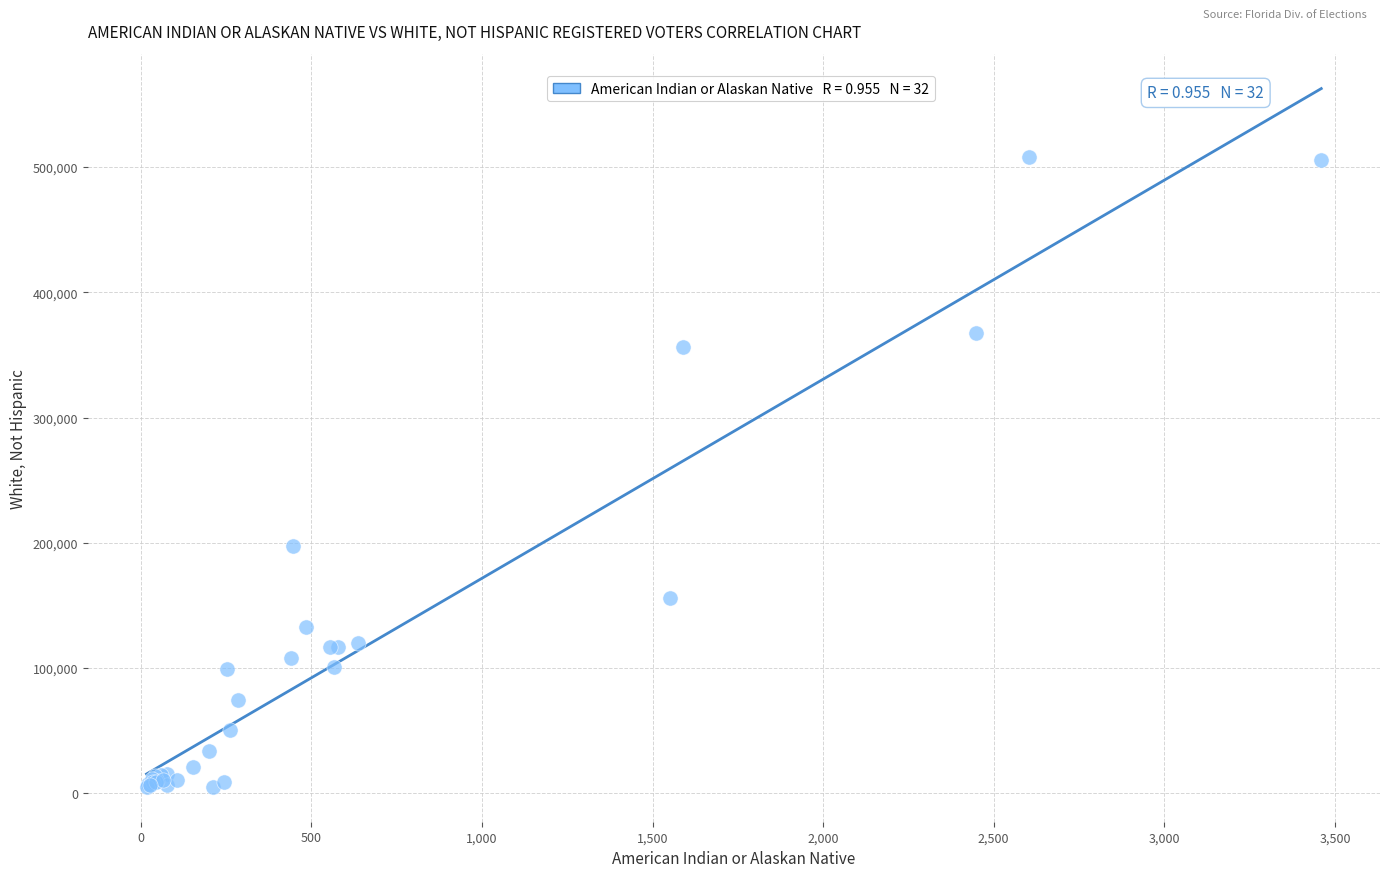

What Y value in the scatter plot is closest to 256467?

197758